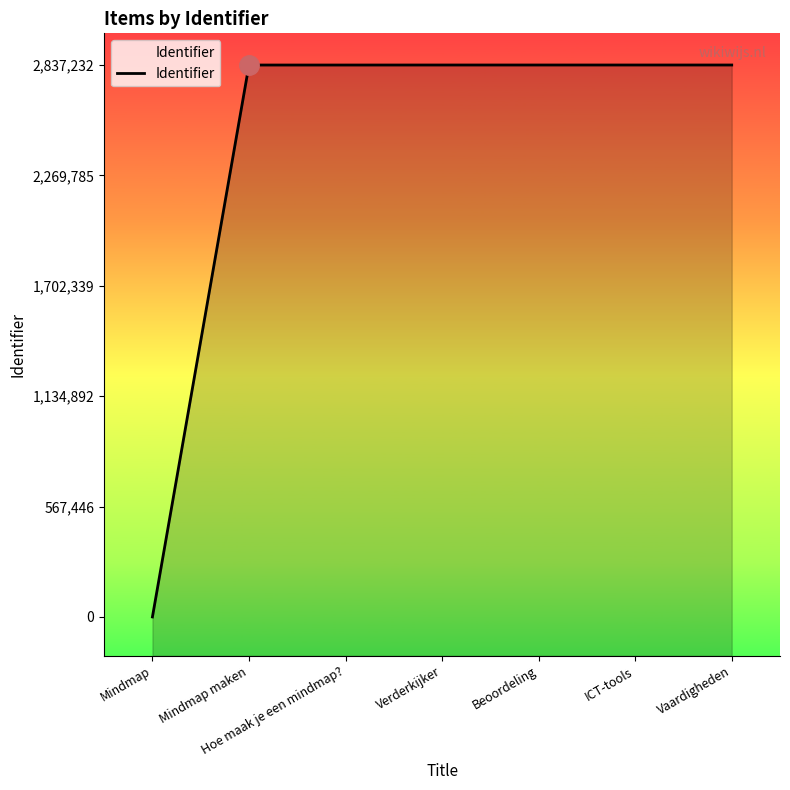

What is the value of the 5th point from the left?

2837217